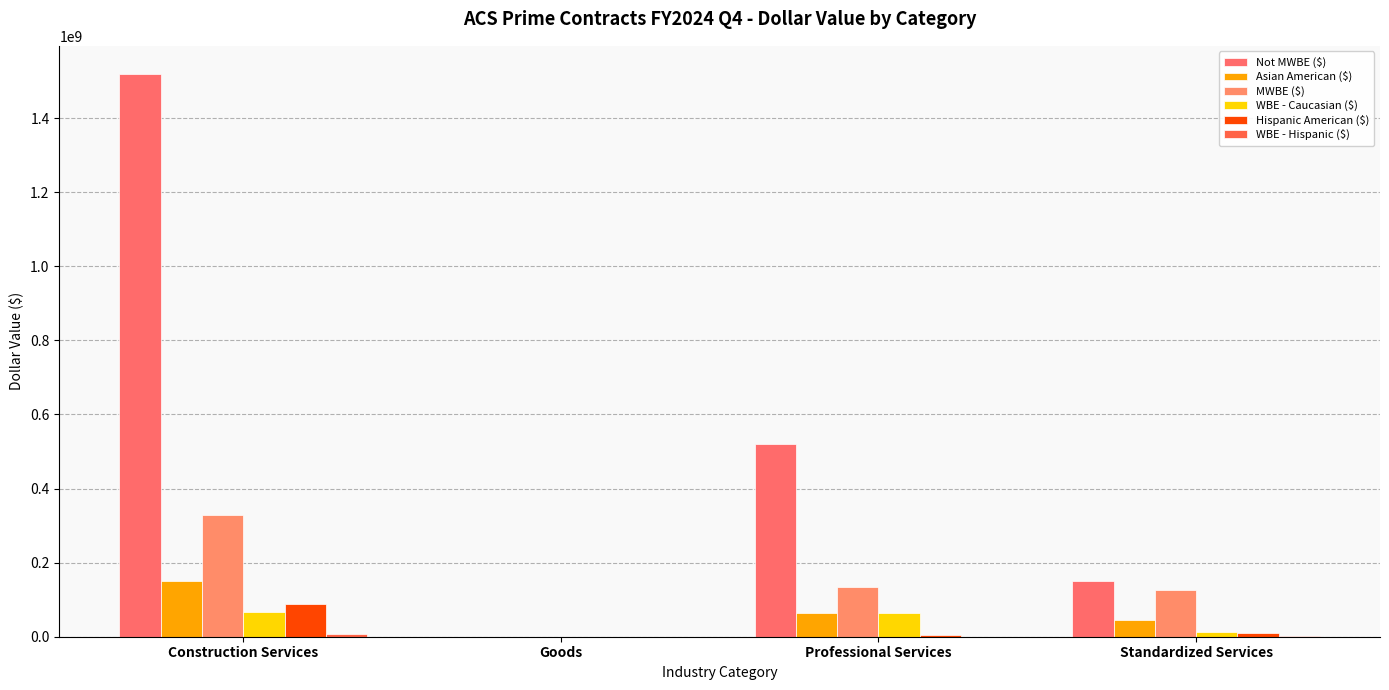

At which category is the sum across all series the highest?

Construction Services